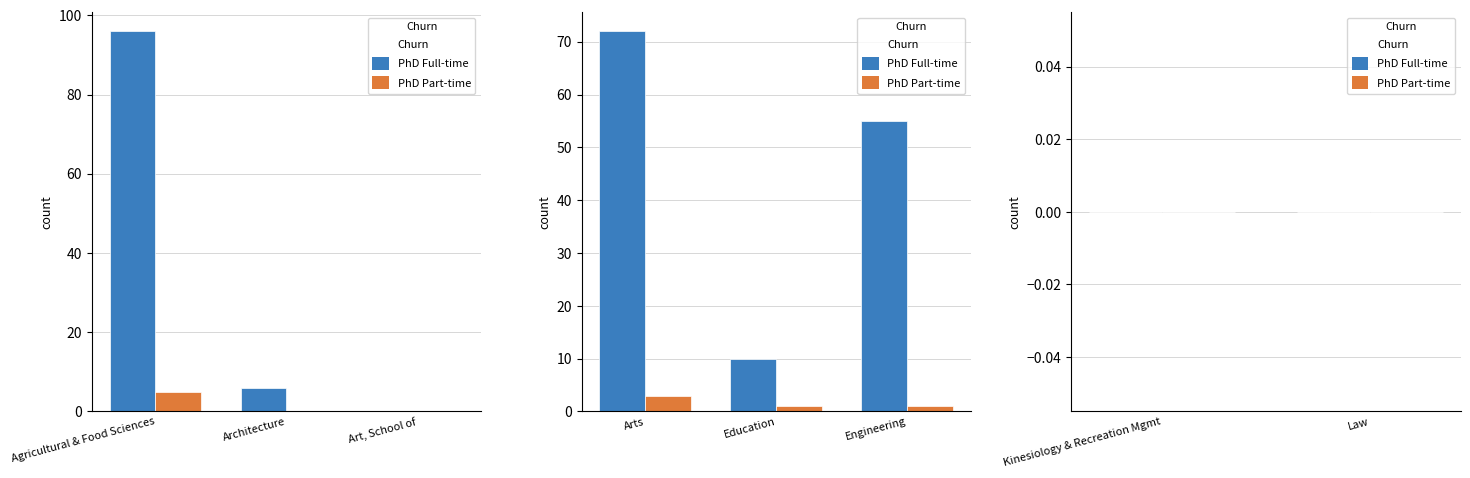

At Agricultural & Food Sciences, list the series in order from smallest to largest.

PhD Part-time, PhD Full-time